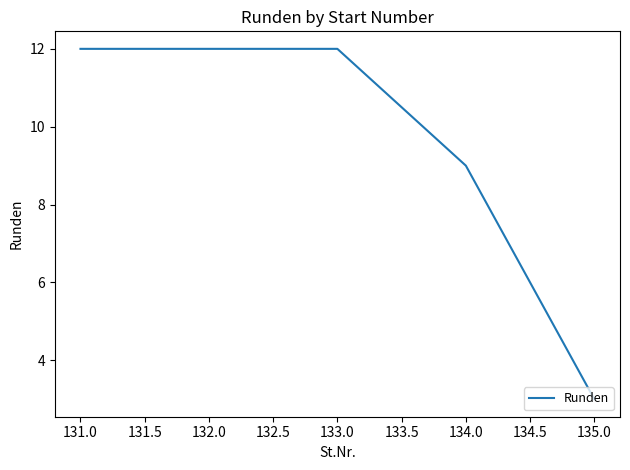

Count the number of categories in the chart.

5